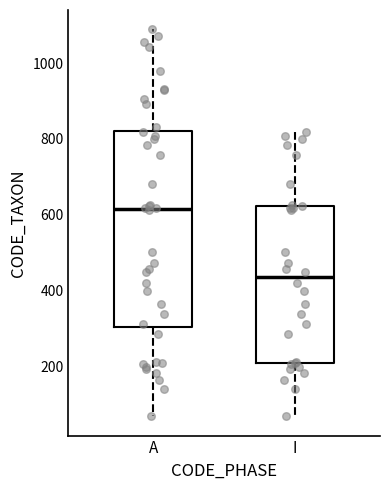

Reading left to right, transcribe this box plot: for each box, give where its median line is, the range the box spans, and where its two whiskers end, as read against the y-axis. The values are not printed on the chart, so give them approximately, as read against the axis.

A: median 620, box 300 to 820, whiskers 60 to 1080
I: median 440, box 220 to 620, whiskers 60 to 820